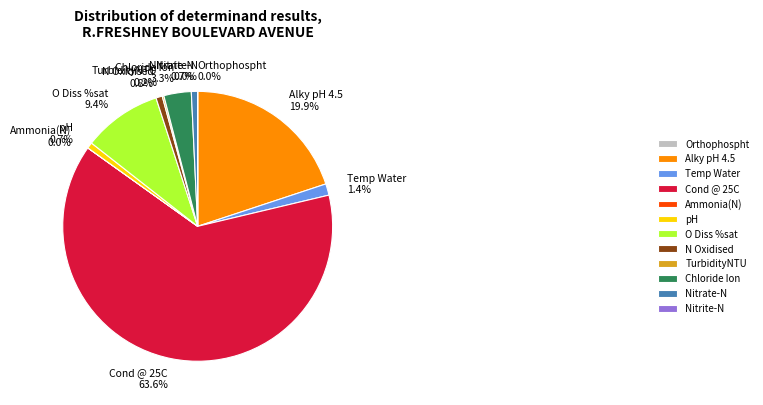

What is the largest slice in the pie chart?

Cond @ 25C